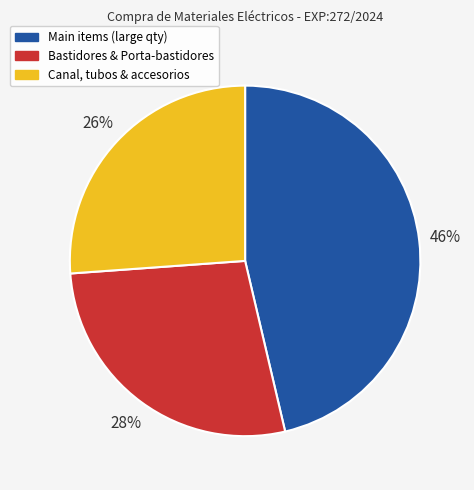

Is there any slice that represents more than half of the pie?

No